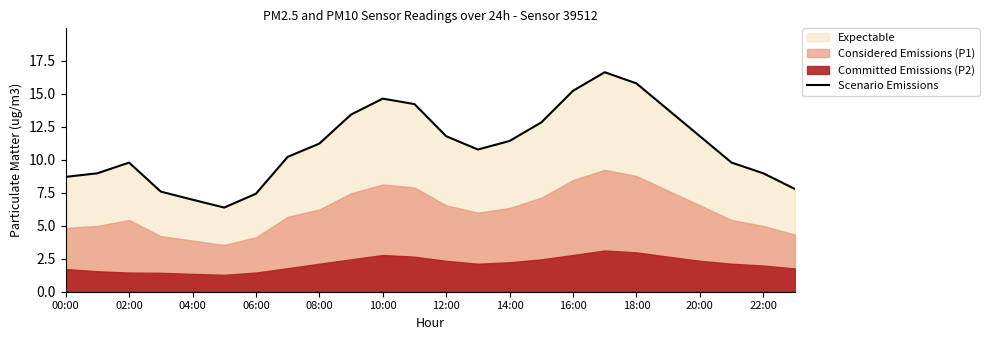

Where does the Scenario Emissions series first go above 11?

08:00